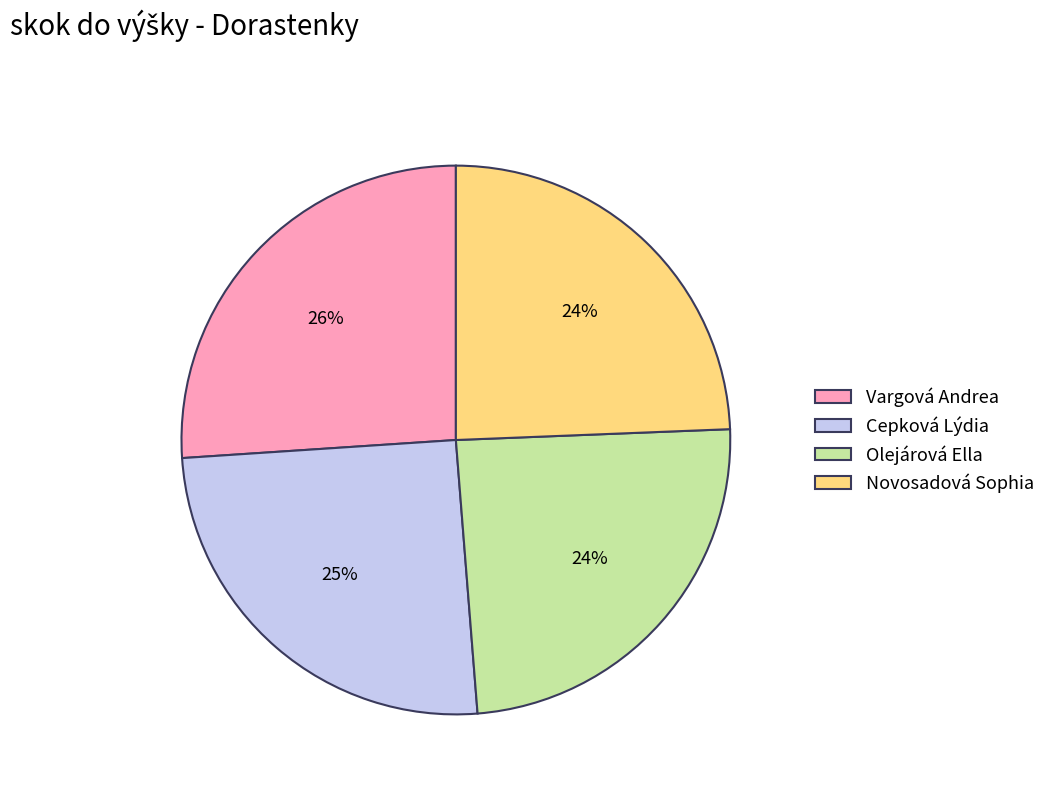

To the nearest percent, what is the difference between the Vargová Andrea and Olejárová Ella slice percentages?

2%